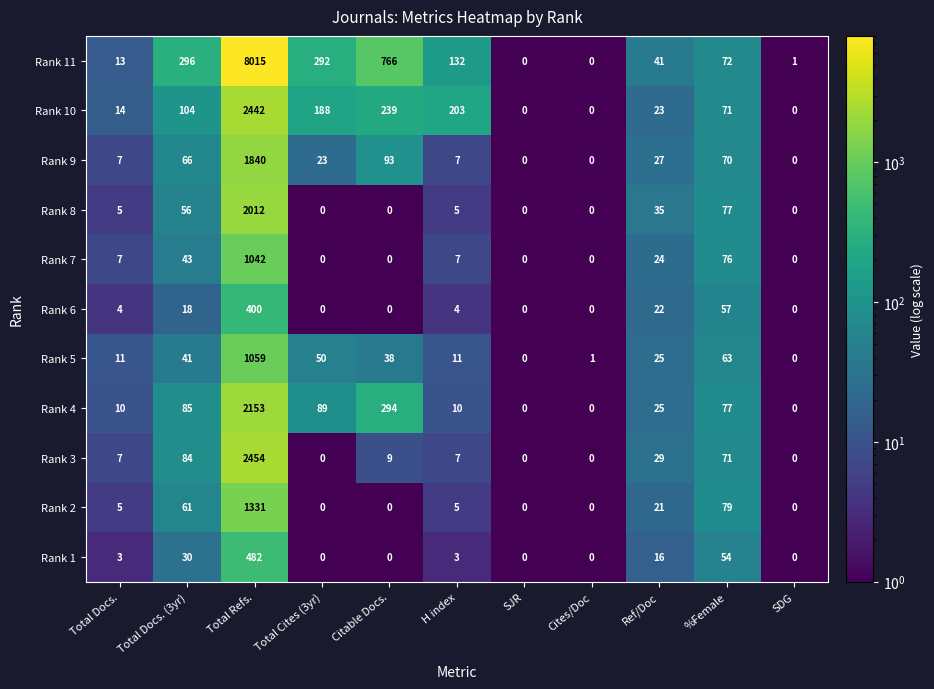

At which category is the sum across all series the highest?

Total Refs.